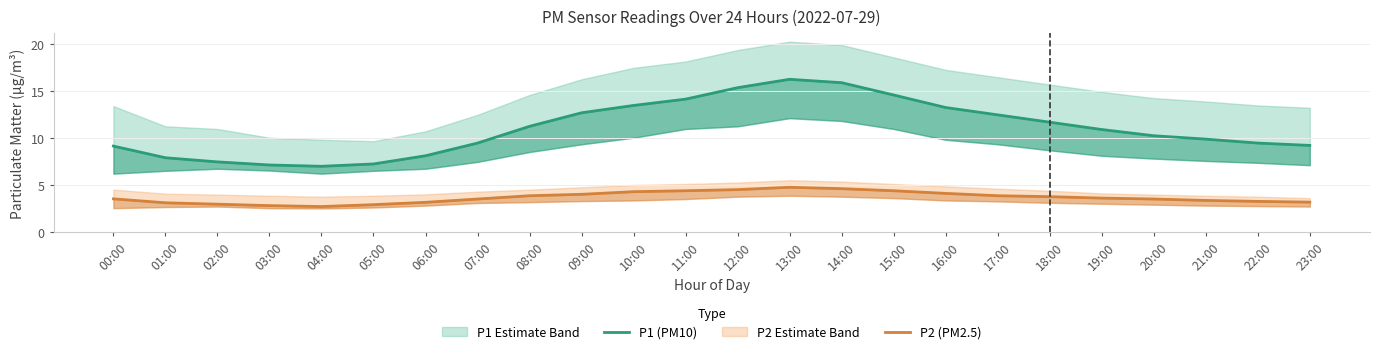

What is the minimum value shown in the chart?

2.7